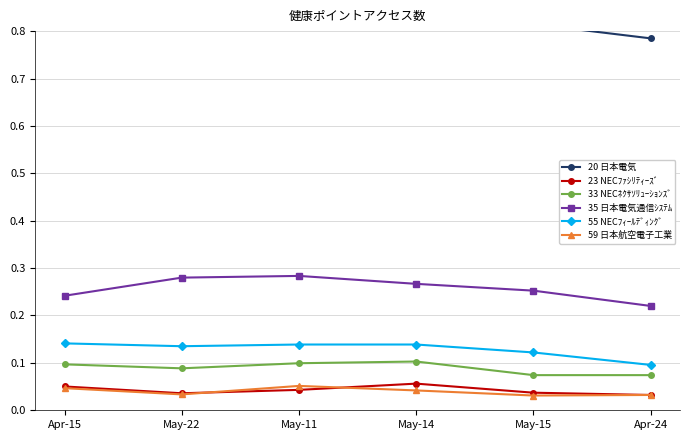

At which label is 23 NECﾌｧｼﾘﾃｨｰｽﾞ closest to 0?

Apr-24